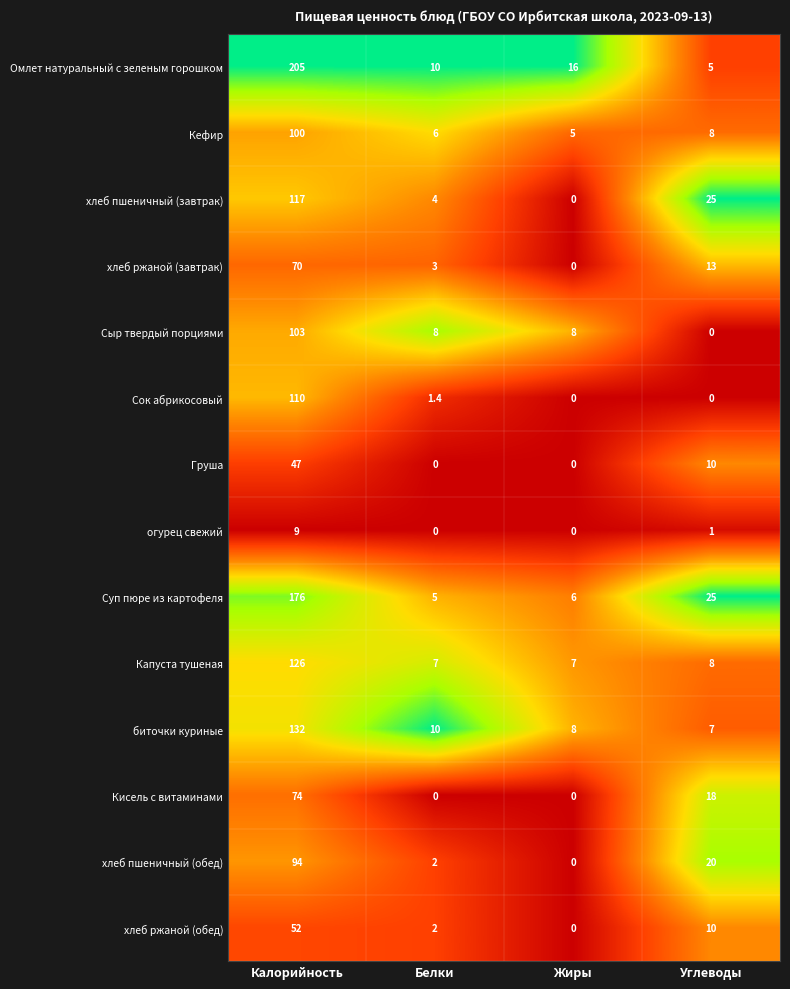

Which category has the highest value in the хлеб ржаной (завтрак) series?

Калорийность